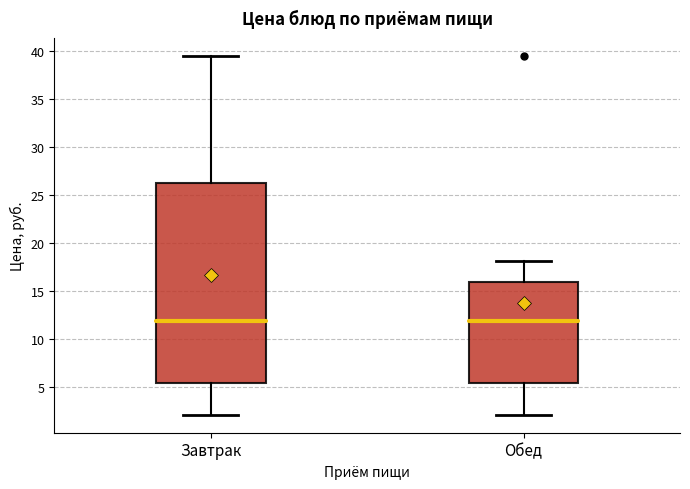

Reading left to right, read every box against the y-axis: the position of its median line, the range the box covers, and the ends of its whiskers. The values are not printed on the chart, so give them approximately, as read against the axis.

Завтрак: median 12.0, box 5.5 to 26.5, whiskers 2.0 to 39.5
Обед: median 12.0, box 5.5 to 16.0, whiskers 2.0 to 18.0